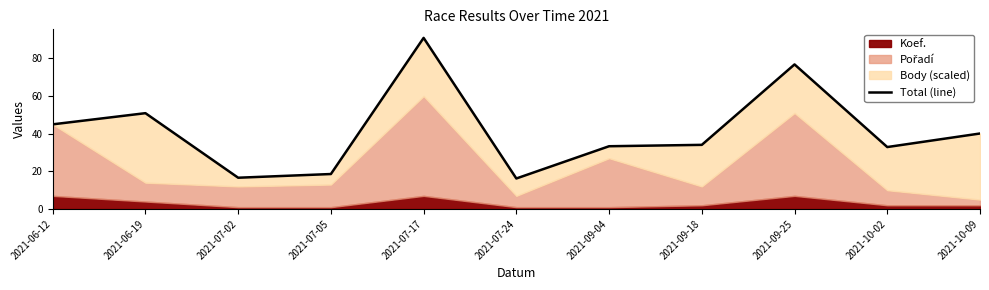

Reading left to right, list all the values displayed in this chart.

45.0	50.9	16.6	18.6	90.9	16.2	33.4	34.1	76.8	32.9	40.1